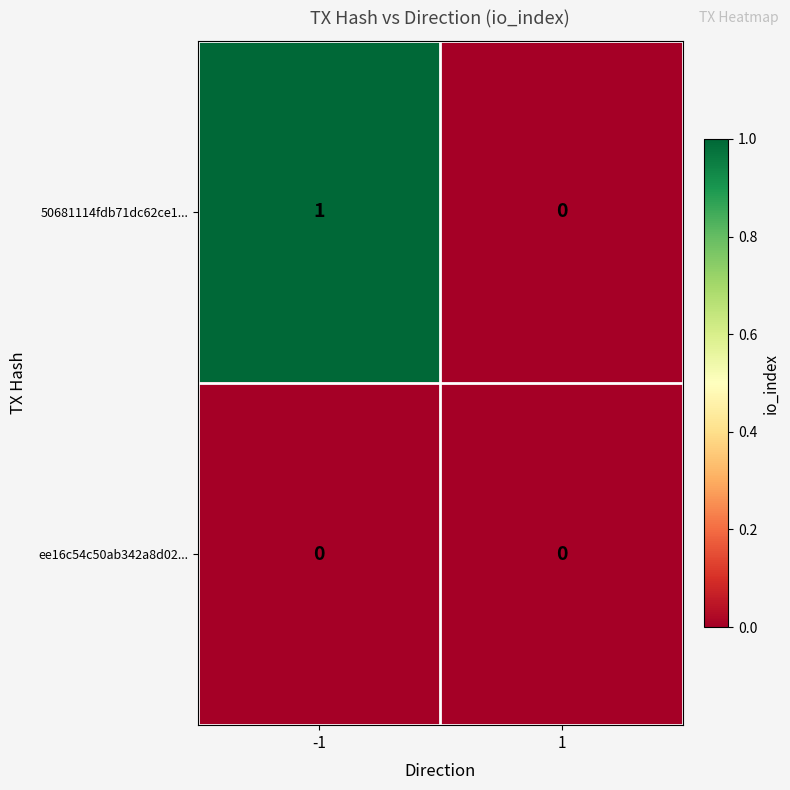

Is the value of 50681114fdb71dc62ce1... at -1 greater than the value of ee16c54c50ab342a8d02... at 1?

Yes